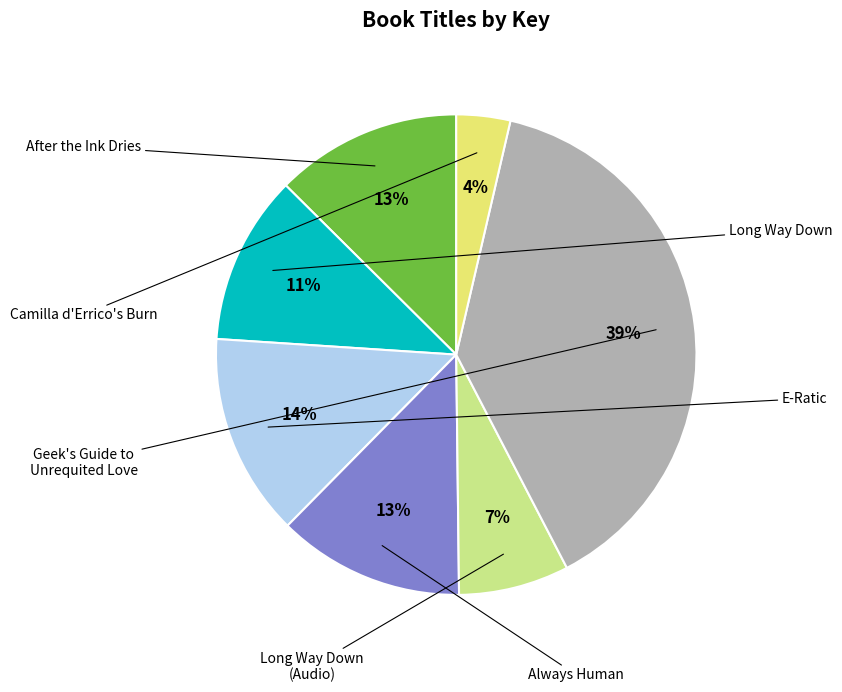

To the nearest percent, what is the difference between the Long Way Down and Geek's Guide to Unrequited Love slice percentages?

27%